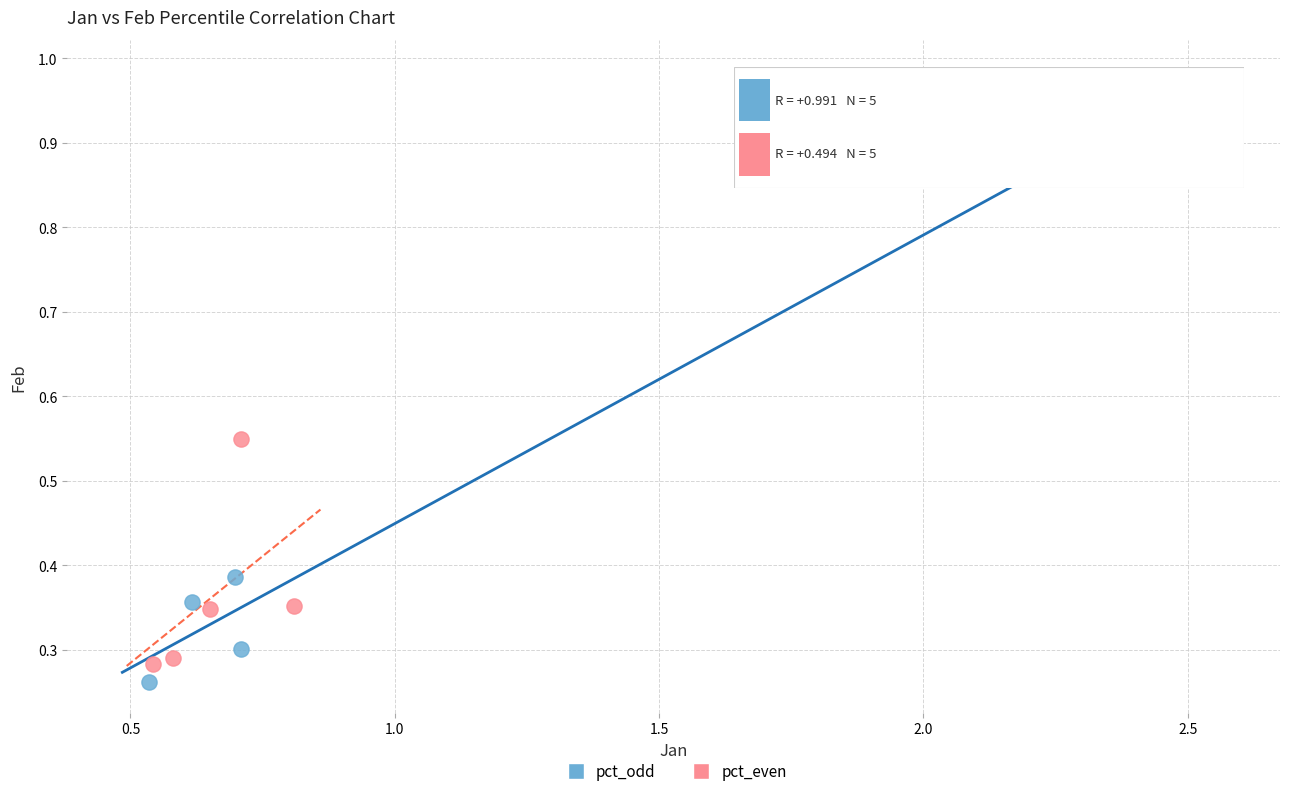

Which series has the largest Y range (max minus min)?

pct_odd